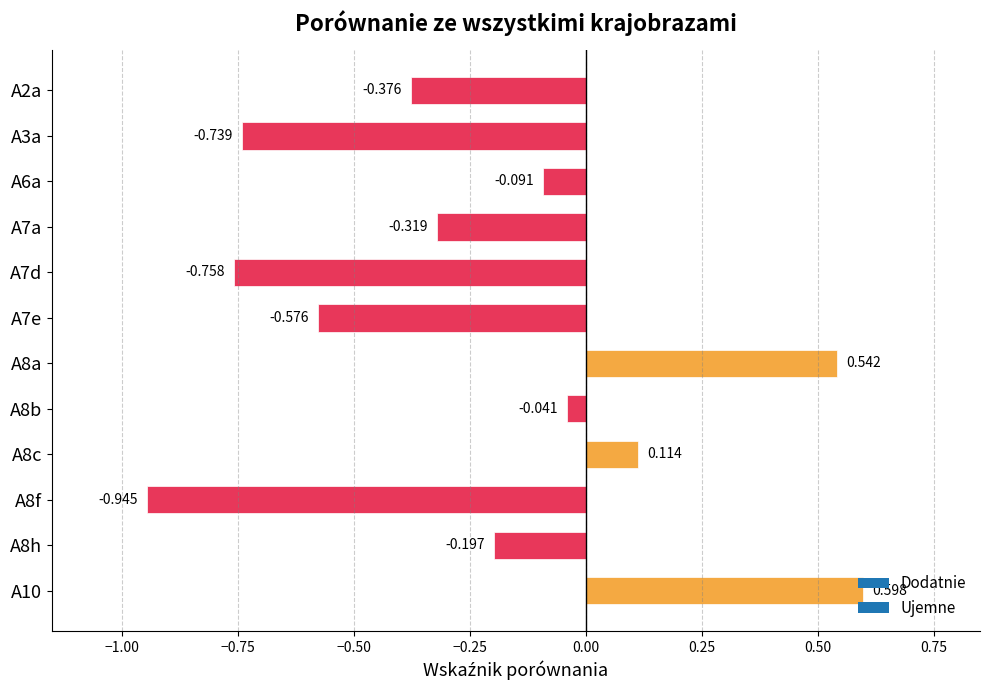

Are the bars grouped side by side (vs. stacked)?

No